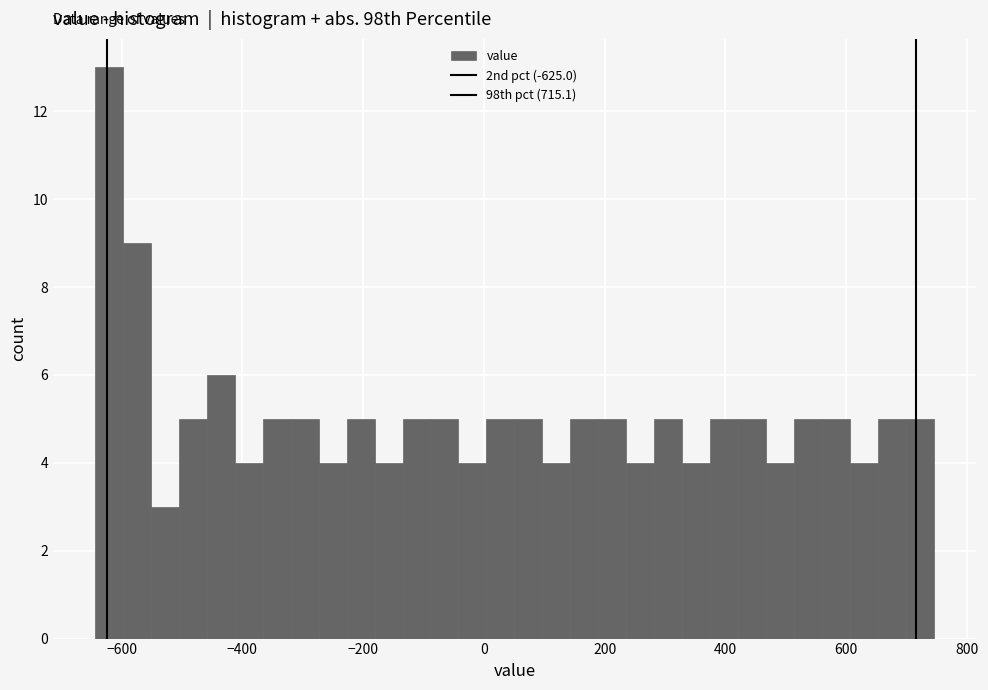

Around what value on the x-axis is the tallest bar? Give the approximate position of its centre, as read against the axis.

-620